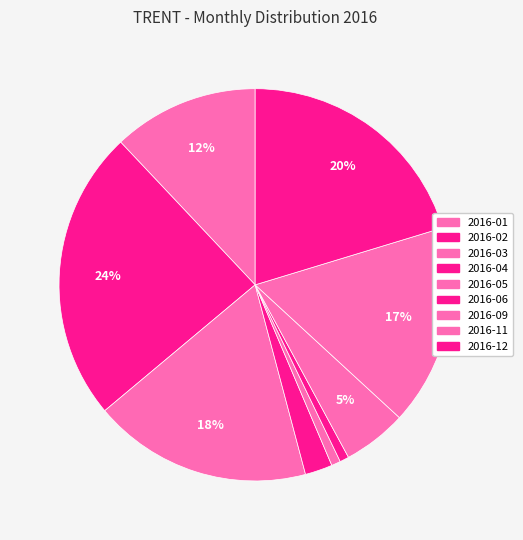

How many slices are in this pie chart?

9